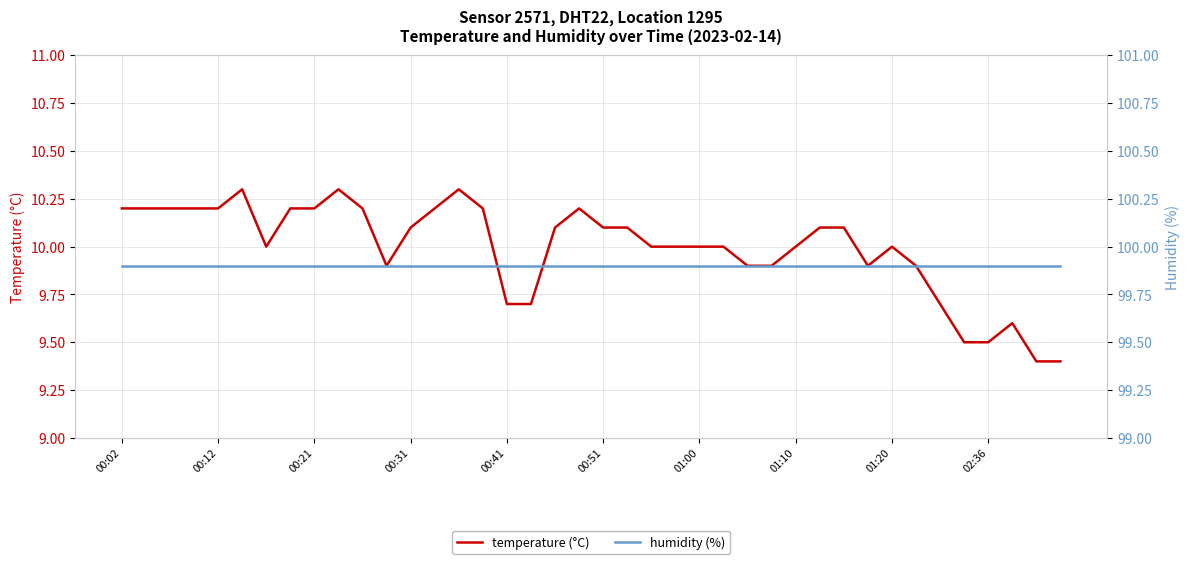

What is the label of the 10th point from the left?

02:36